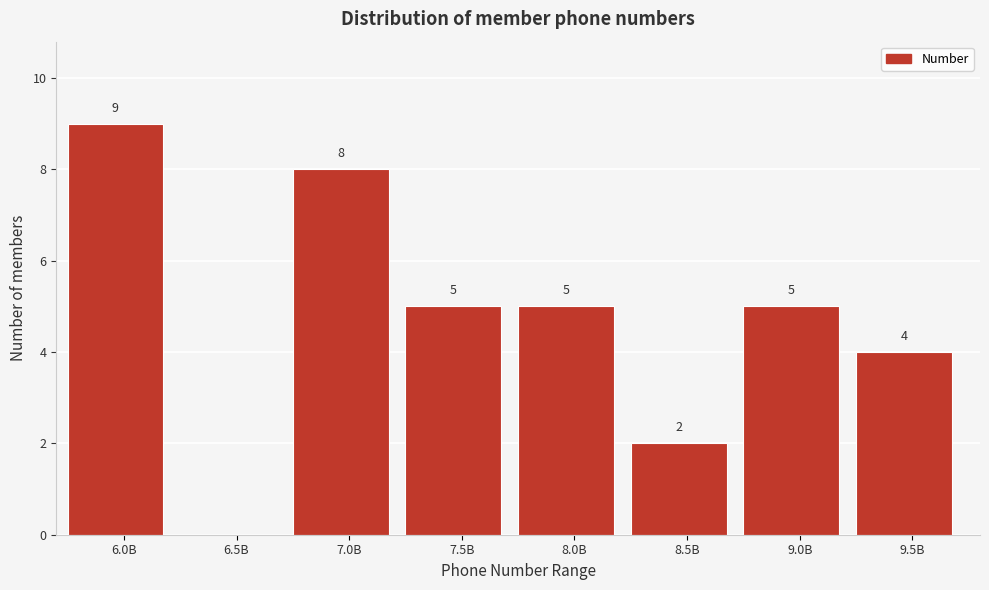

Reading right to left, extract all data points from this chart.

9.5B=4	9.0B=5	8.5B=2	8.0B=5	7.5B=5	7.0B=8	6.5B=0	6.0B=9